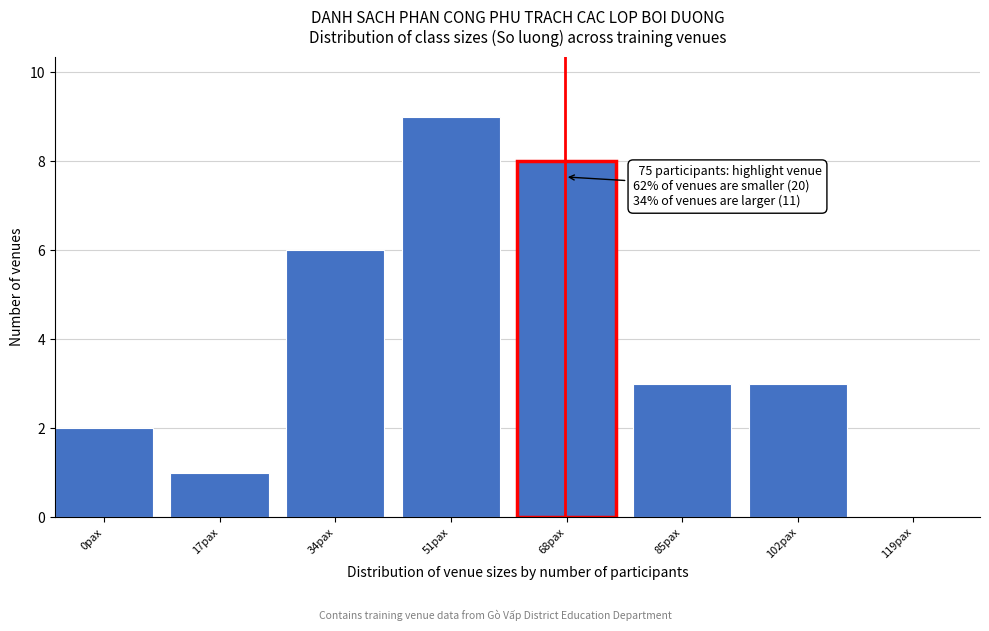

Reading left to right, what are all the values shown in this chart?

0pax=2	17pax=1	34pax=6	51pax=9	68pax=8	85pax=3	102pax=3	119pax=0